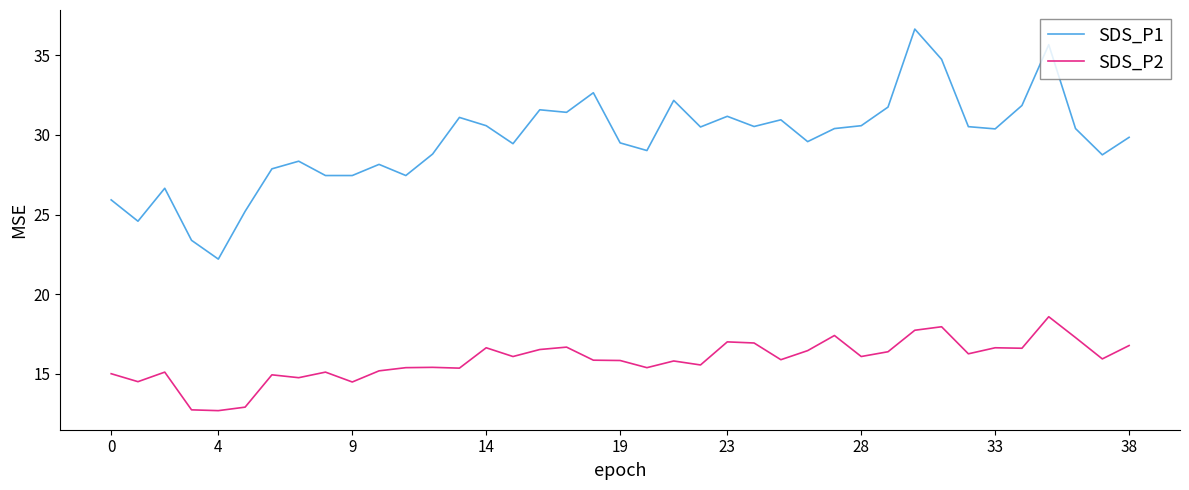

Does the chart display data point markers on the line(s)?

No